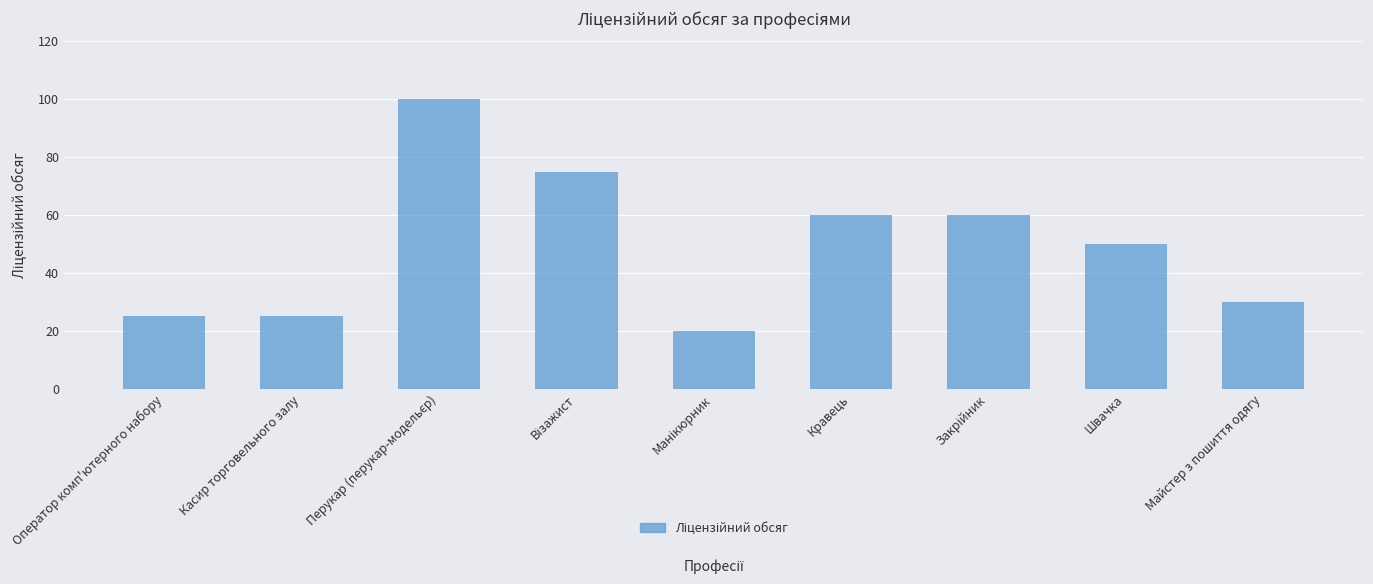

What is the change in value from Касир торговельного залу to Швачка?

+25